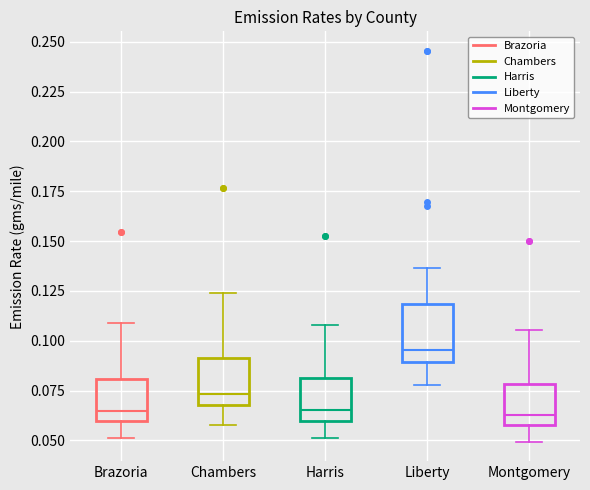

Reading left to right, transcribe this box plot: for each box, give where its median line is, the range the box spans, and where its two whiskers end, as read against the y-axis. The values are not printed on the chart, so give them approximately, as read against the axis.

Brazoria: median 0.065, box 0.060 to 0.080, whiskers 0.050 to 0.110
Chambers: median 0.075, box 0.070 to 0.090, whiskers 0.060 to 0.125
Harris: median 0.065, box 0.060 to 0.080, whiskers 0.050 to 0.110
Liberty: median 0.095, box 0.090 to 0.120, whiskers 0.080 to 0.135
Montgomery: median 0.065, box 0.060 to 0.080, whiskers 0.050 to 0.105